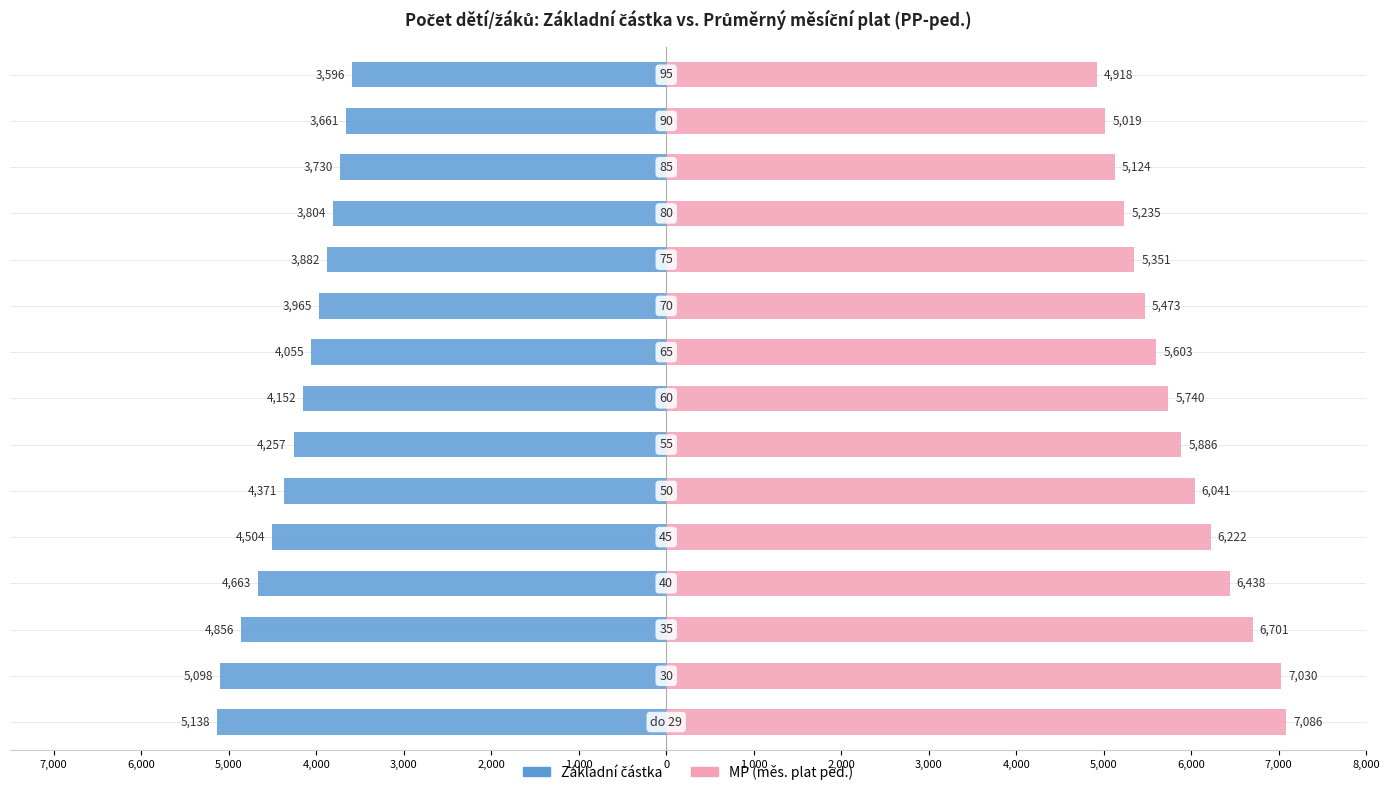

How many bars are there in each group?

2